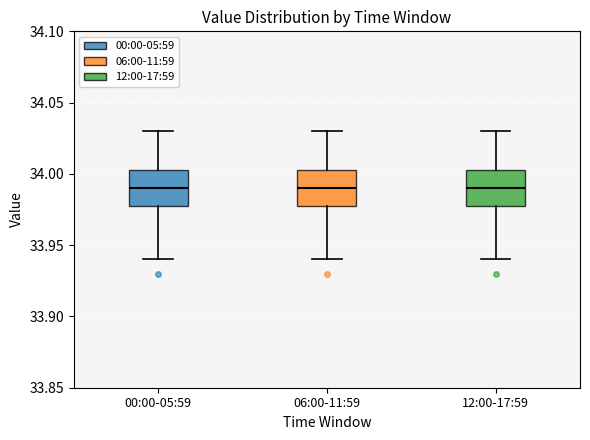

Reading left to right, transcribe this box plot: for each box, give where its median line is, the range the box spans, and where its two whiskers end, as read against the y-axis. The values are not printed on the chart, so give them approximately, as read against the axis.

00:00-05:59: median 33.990, box 33.980 to 34.005, whiskers 33.940 to 34.030
06:00-11:59: median 33.990, box 33.980 to 34.005, whiskers 33.940 to 34.030
12:00-17:59: median 33.990, box 33.980 to 34.005, whiskers 33.940 to 34.030